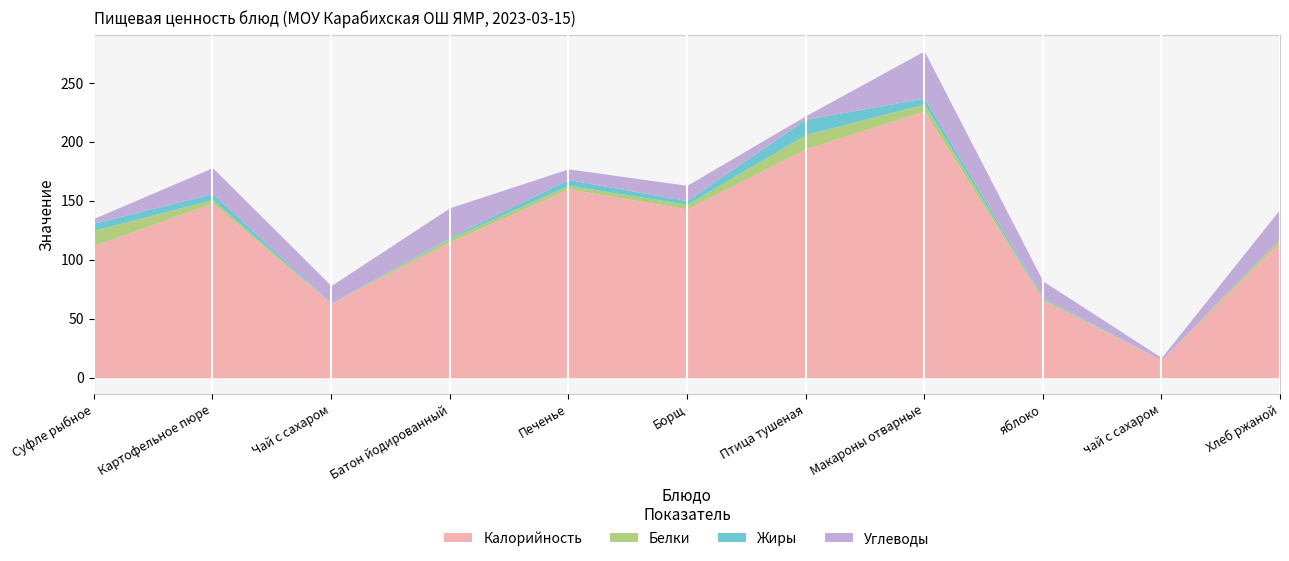

The value of Жиры at Картофельное пюре is 5. True or false?

True